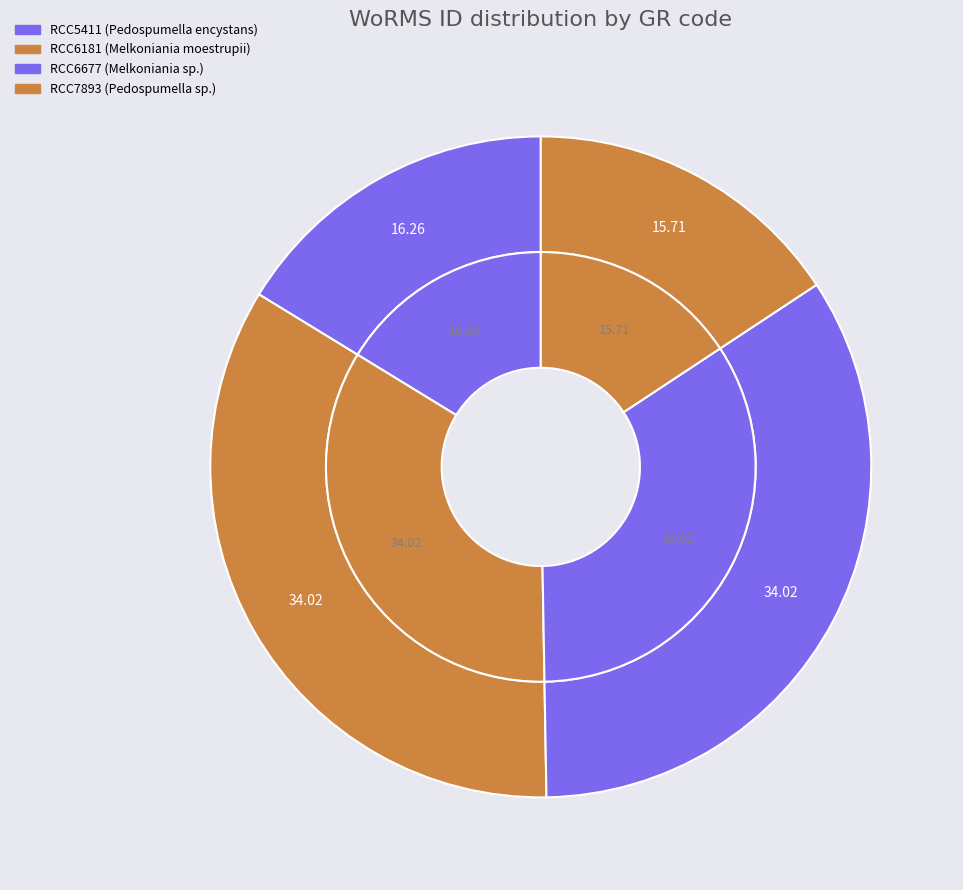

Rank the categories by value from highest to lowest.

RCC6181, RCC6677, RCC5411, RCC7893